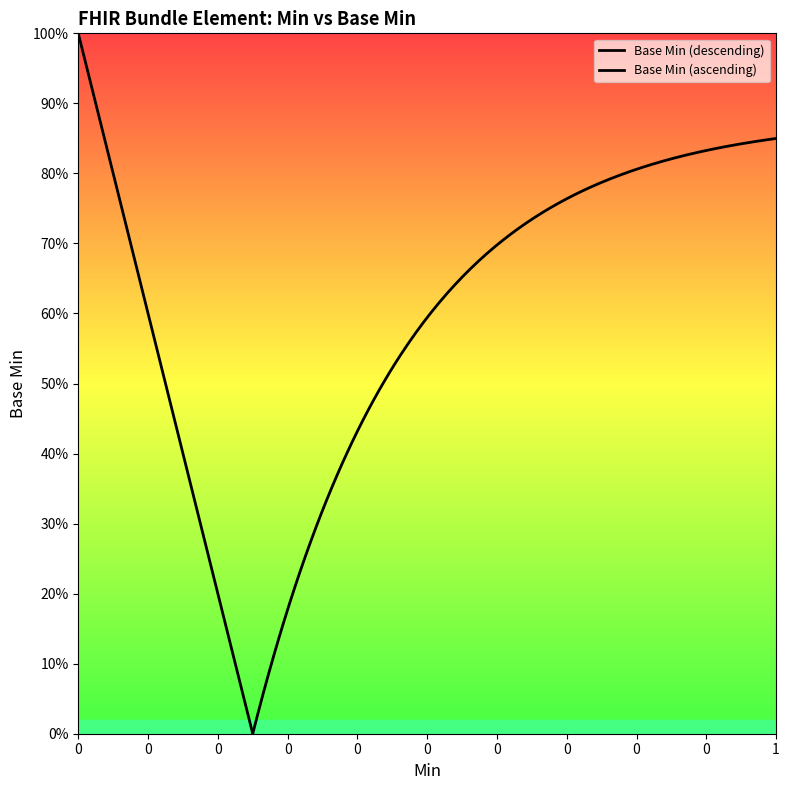

Does the chart have visible grid lines?

No